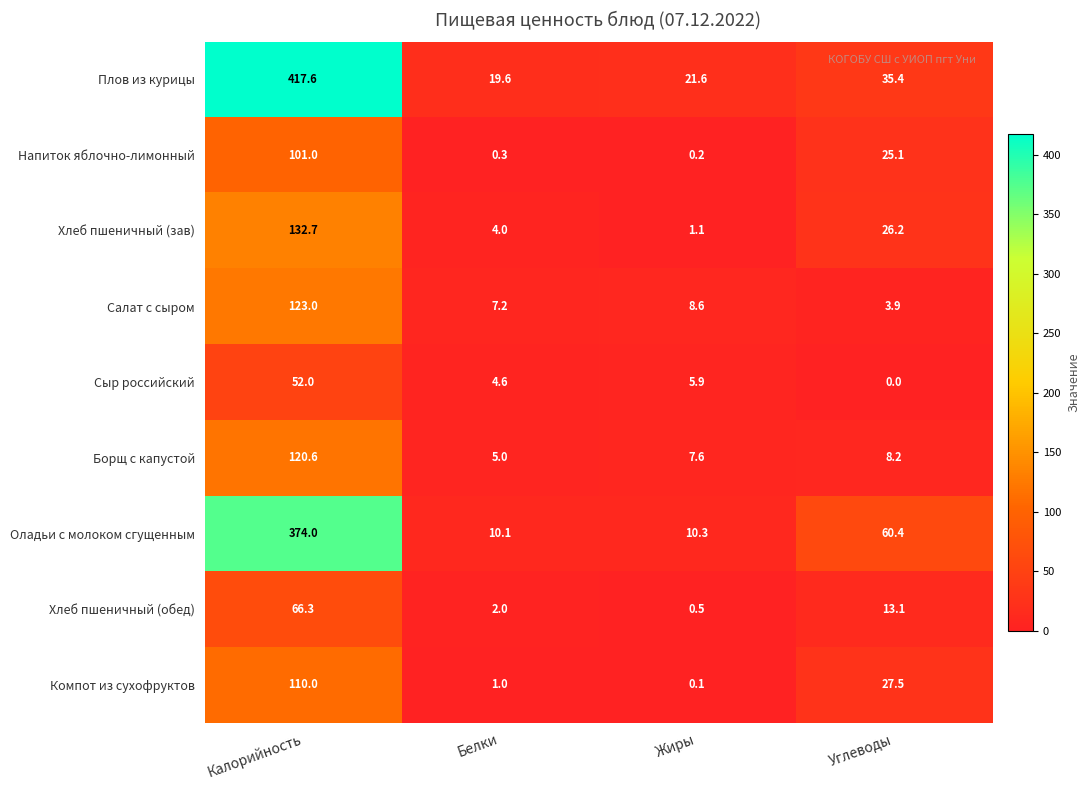

Between Белки and Жиры, which series saw the biggest shift?

Хлеб пшеничный (зав)